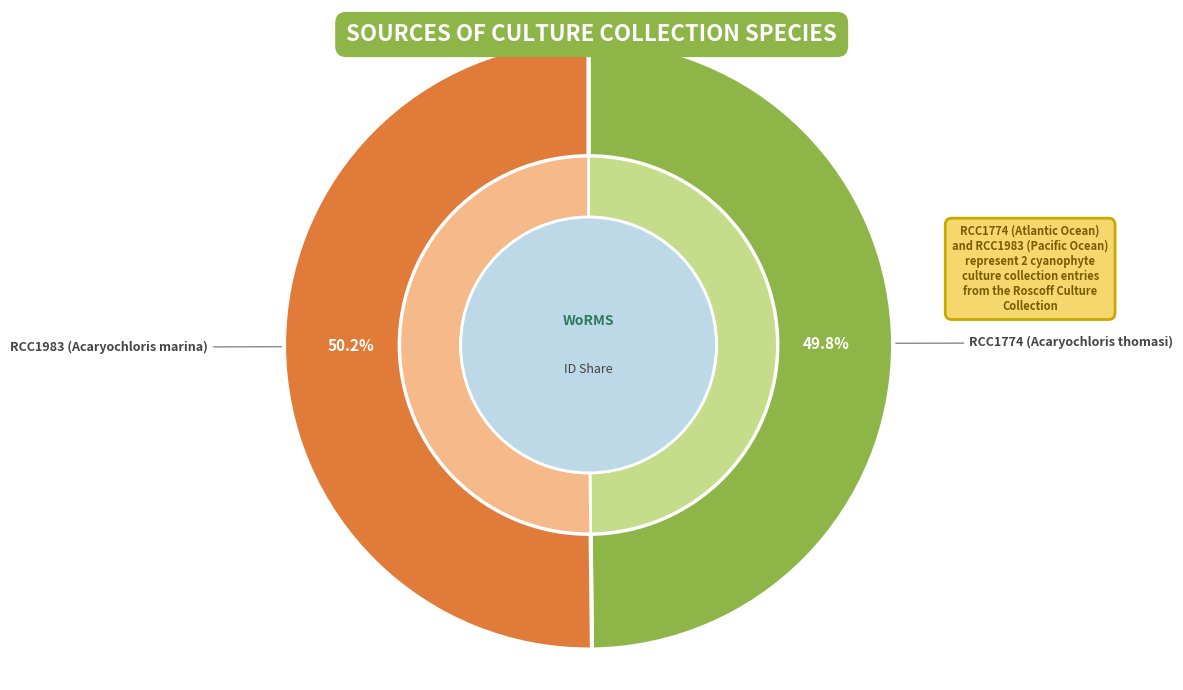

True or false: RCC1774 (Acaryochloris thomasi) accounts for 59% of the total.

False